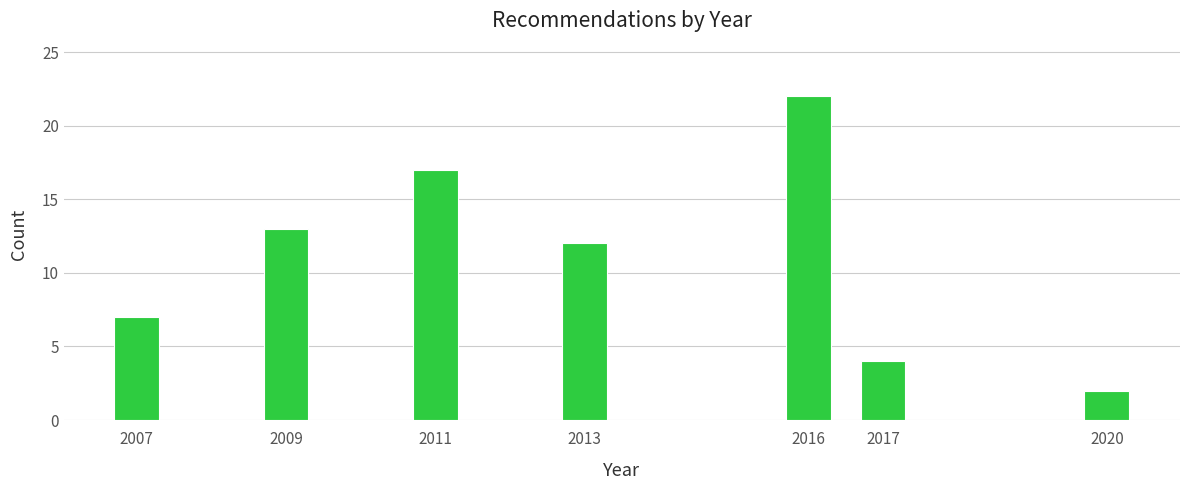

Reading left to right, what are all the values shown in this chart?

2007=7	2009=13	2011=17	2013=12	2016=22	2017=4	2020=2